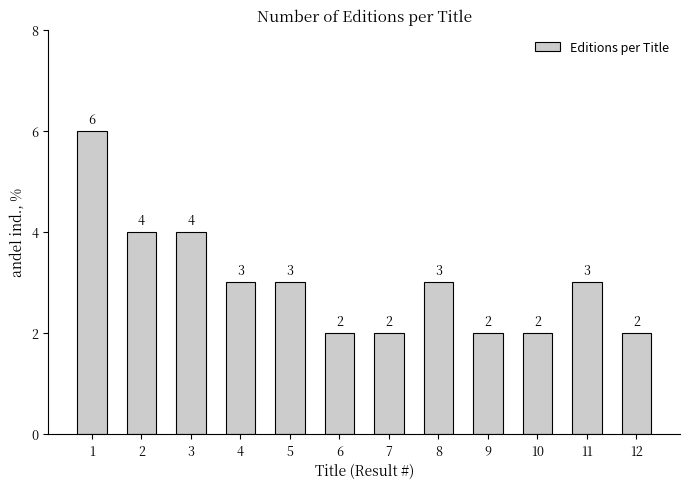

Reading right to left, extract all data points from this chart.

2	3	2	2	3	2	2	3	3	4	4	6